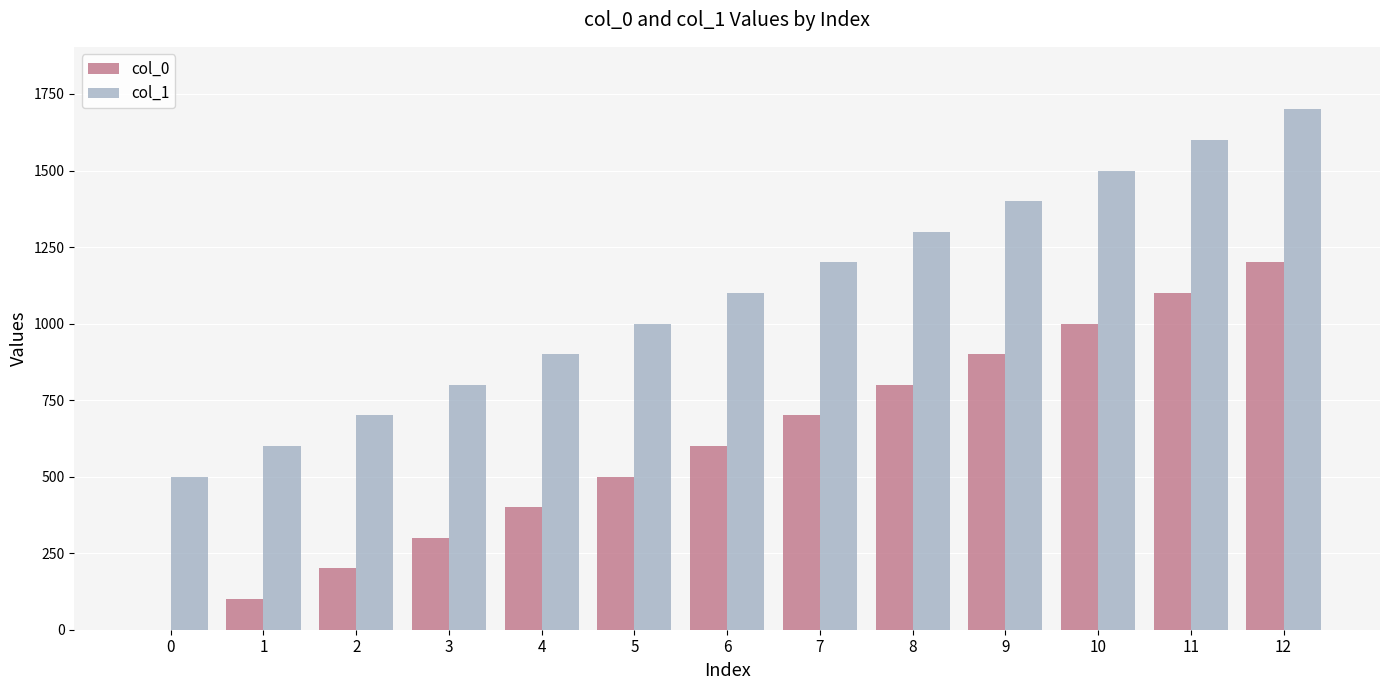

Is the value of col_1 at 9 greater than the value of col_0 at 5?

Yes